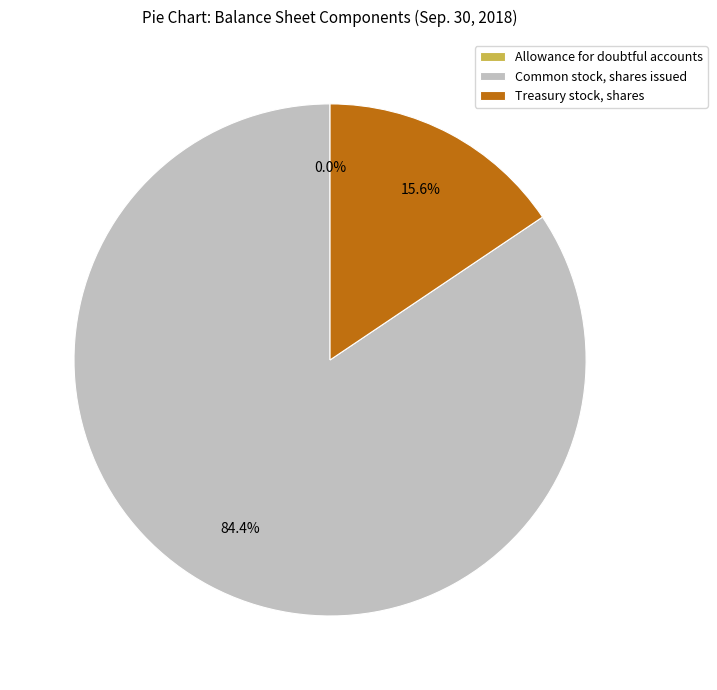

What percentage is the Treasury stock, shares slice, to the nearest percent?

16%